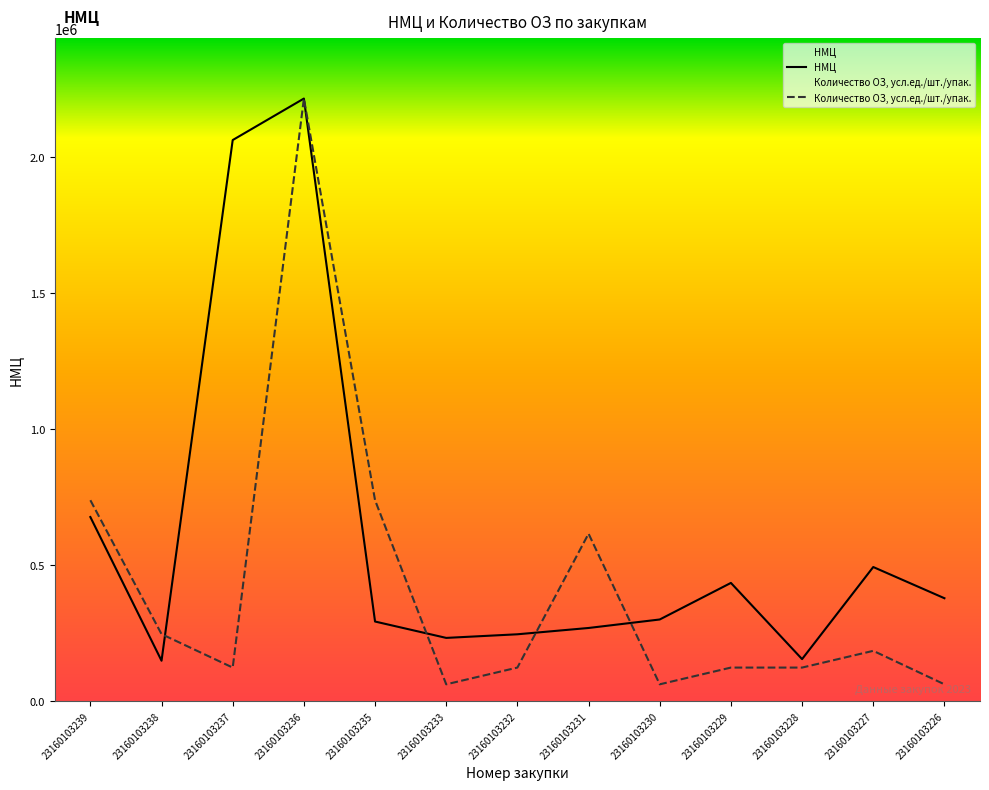

The value of НМЦ at 23160103233 is 232266.7. True or false?

True